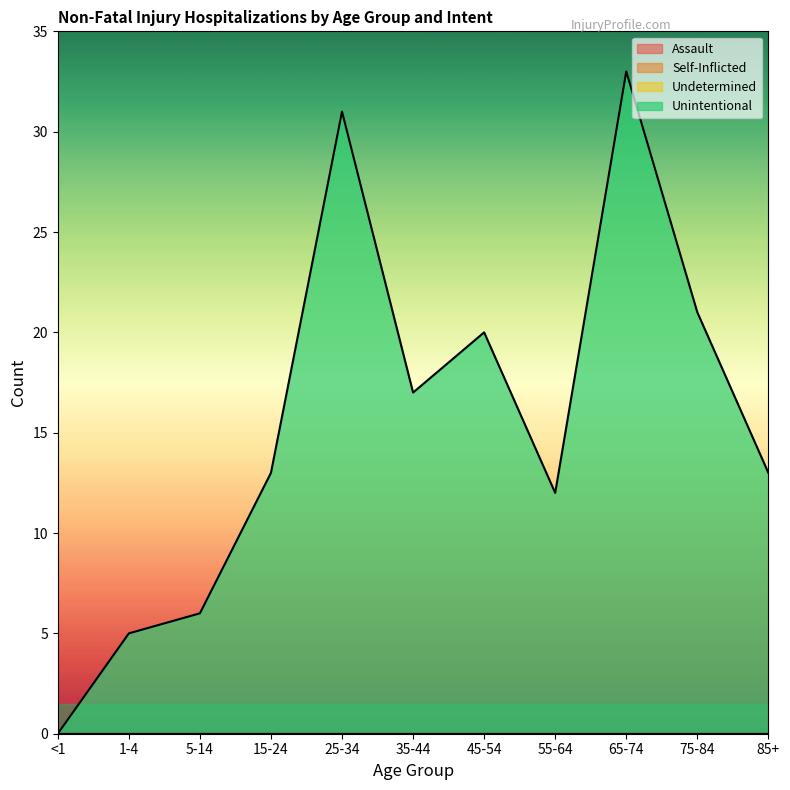

At how many categories does at least one series exceed 24?

2